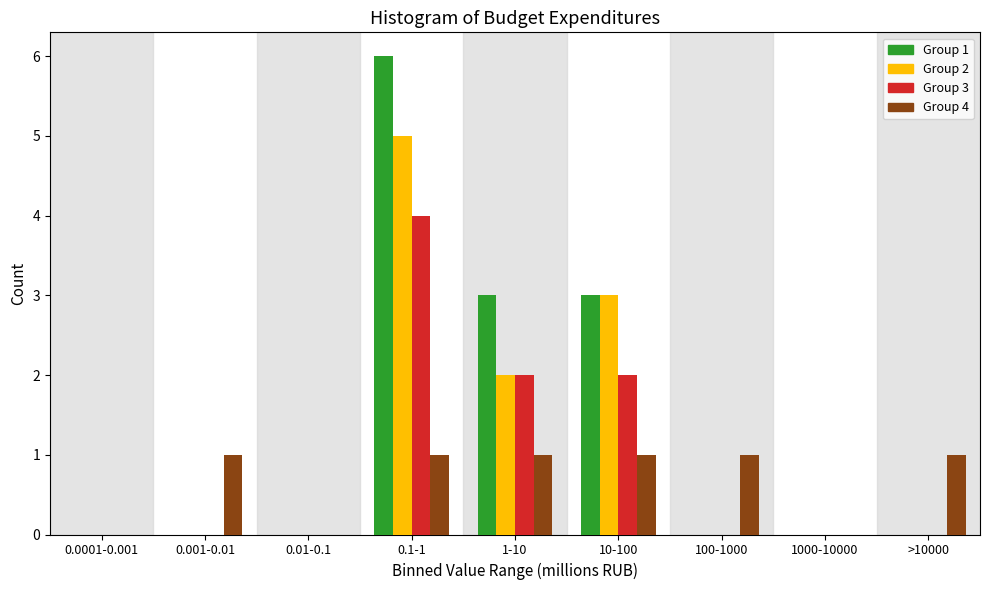

True or false: Group 3 has a value of 0 at 1000-10000.

True